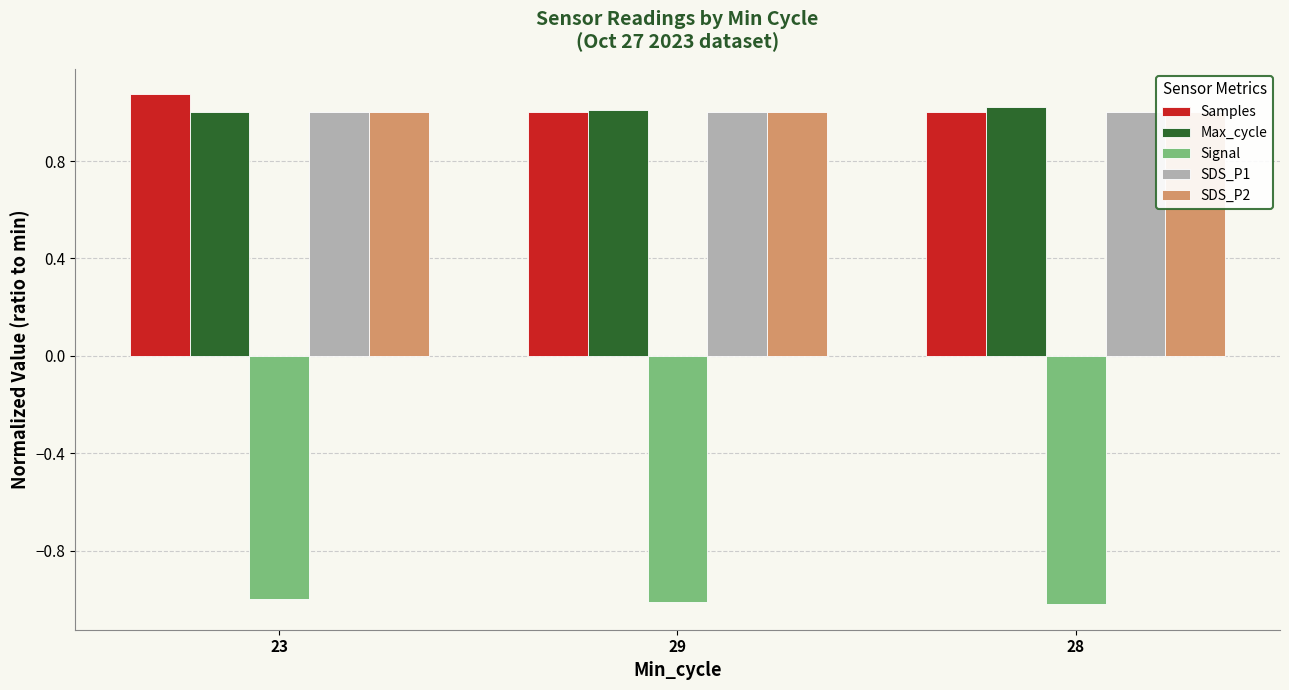

Reading left to right, what are all the values shown in this chart?

Samples: 1.1	1.0	1.0
Max_cycle: 1.0	1.0	1.0
Signal: -1.0	-1.0	-1.0
SDS_P1: 1.0	1.0	1.0
SDS_P2: 1.0	1.0	1.0